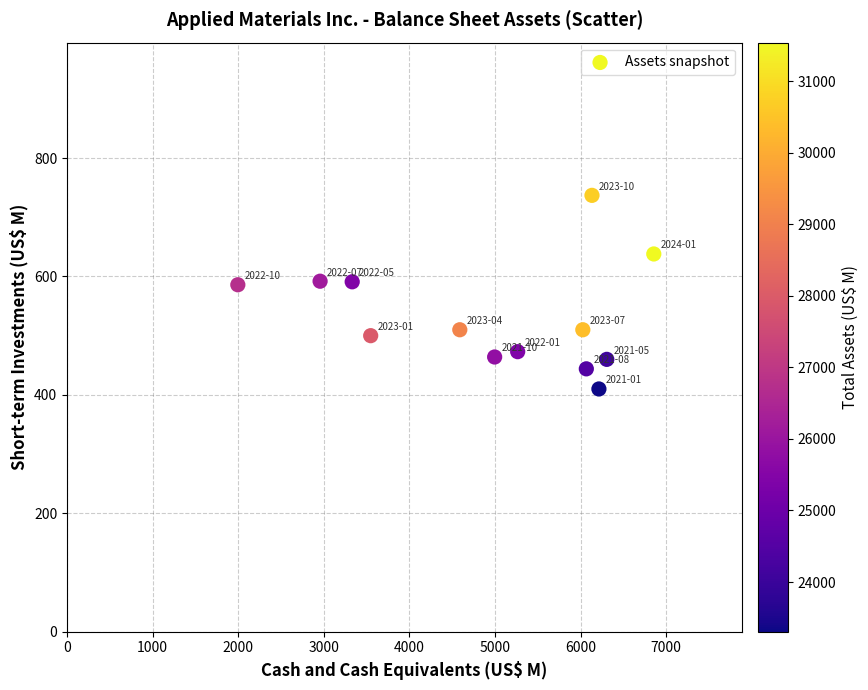

What is the range of X values (max minus min)?

4859